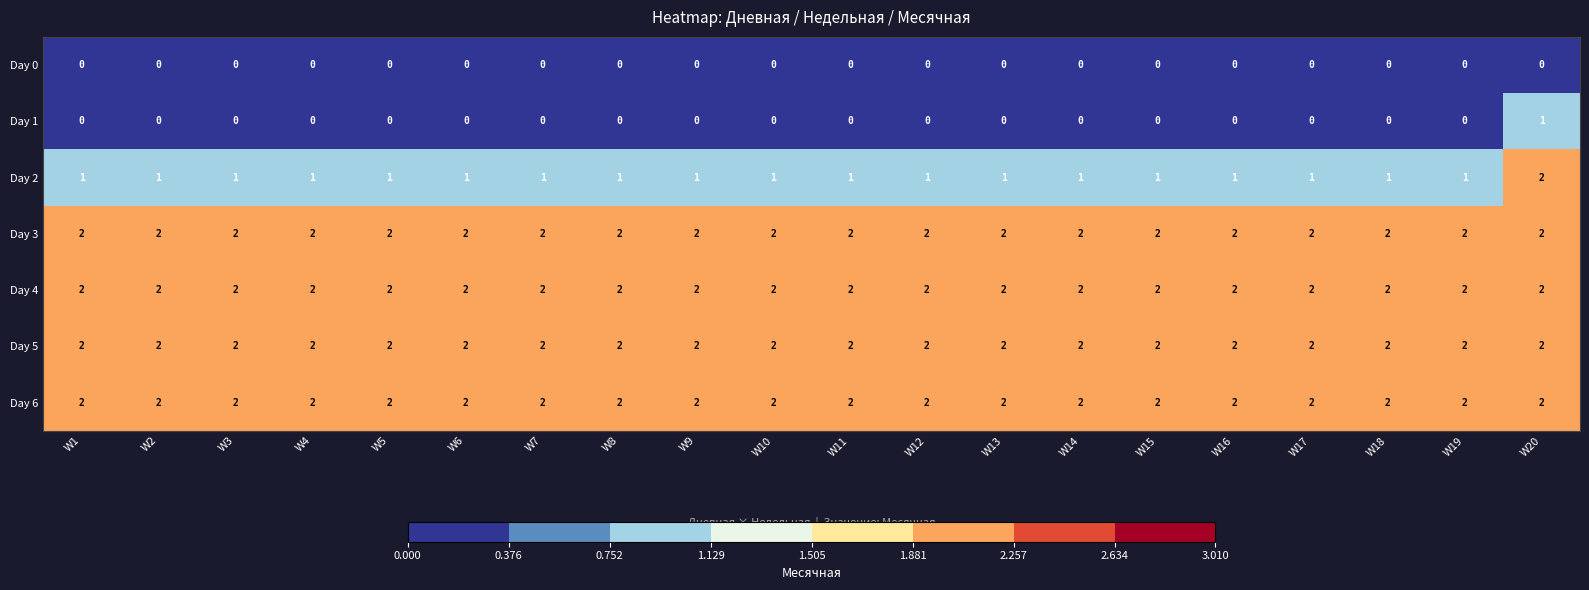

What is the total value across all series at W8?

9